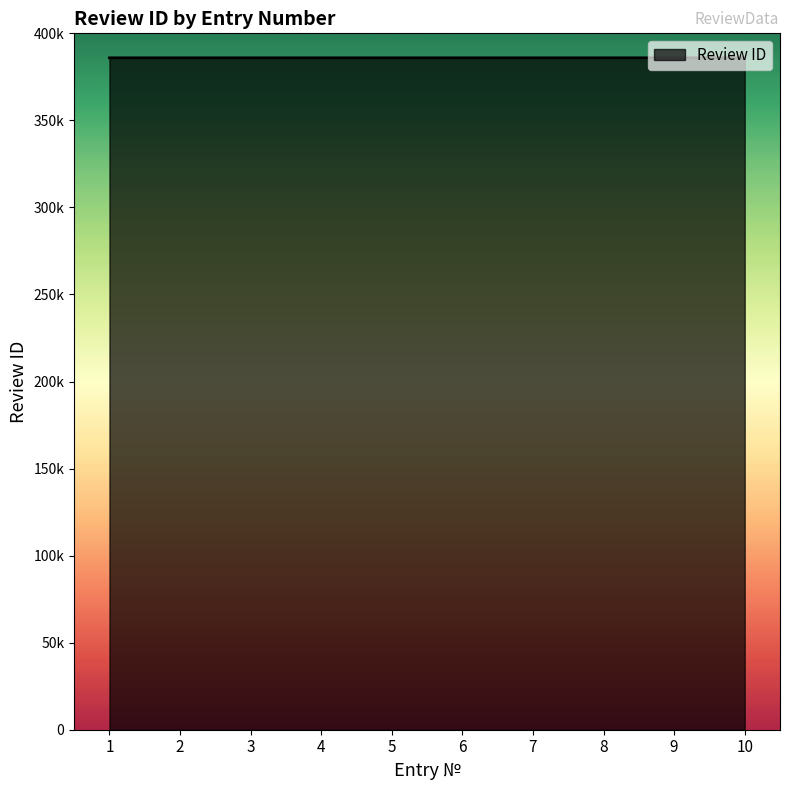

What is the difference between the second highest and second lowest values?

7